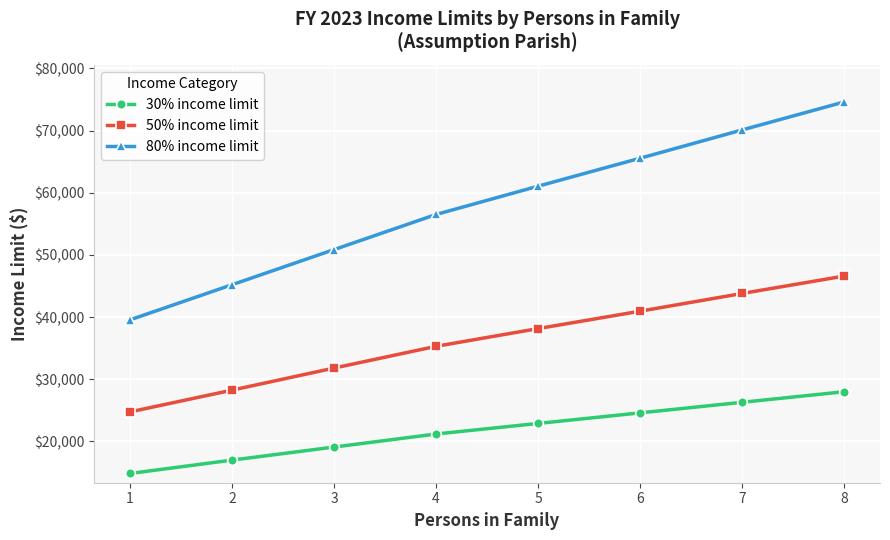

What is the difference between the 50% income limit values at 4 and 5?

2850